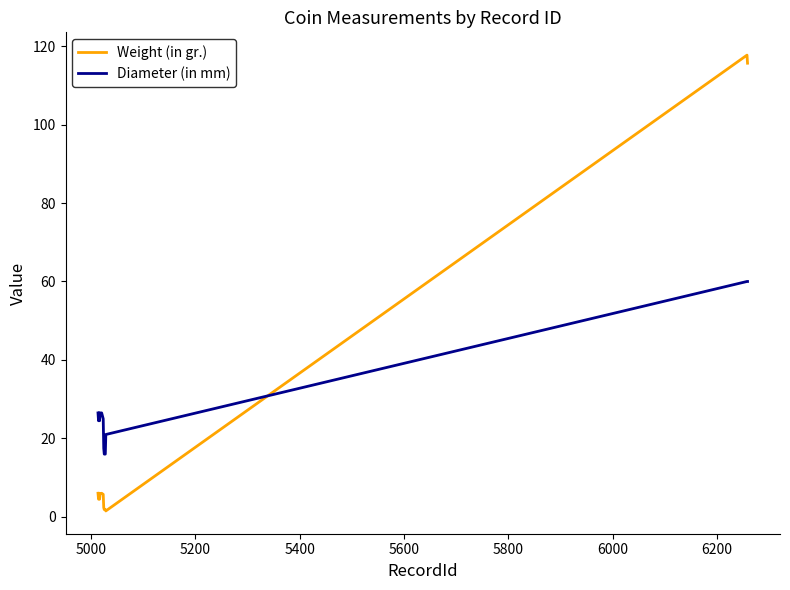

Which series has the largest total across all categories?

Diameter (in mm)